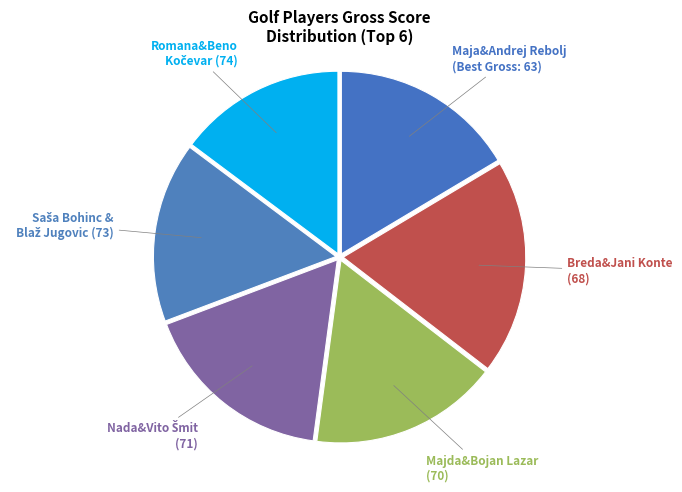

Approximately how many times larger is the value at Majda&Bojan Lazar (70) compared to Maja&Andrej Rebolj (Best Gross: 63)?

1.0